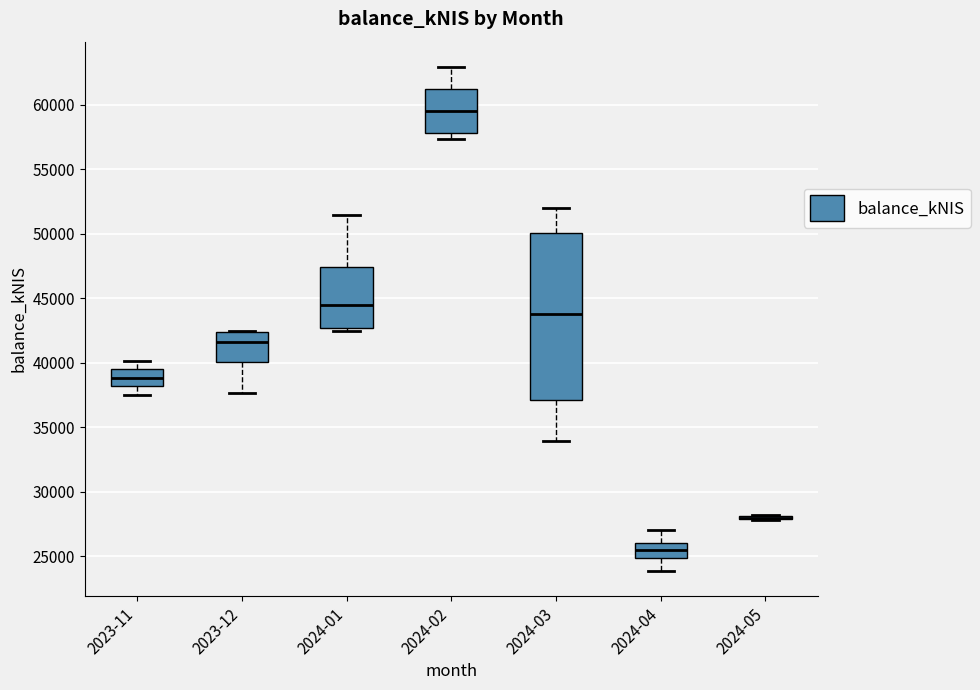

Reading left to right, read every box against the y-axis: the position of its median line, the range the box covers, and the ends of its whiskers. The values are not printed on the chart, so give them approximately, as read against the axis.

2023-11: median 39000, box 38000 to 39500, whiskers 37500 to 40000
2023-12: median 41500, box 40000 to 42500, whiskers 37500 to 42500
2024-01: median 44500, box 42500 to 47500, whiskers 42500 (just below the box's lower edge) to 51500
2024-02: median 59500, box 58000 to 61000, whiskers 57500 to 63000
2024-03: median 44000, box 37000 to 50000, whiskers 34000 to 52000
2024-04: median 25500, box 25000 to 26000, whiskers 24000 to 27000
2024-05: box collapsed to a line at 28000, whiskers 28000 to 28000